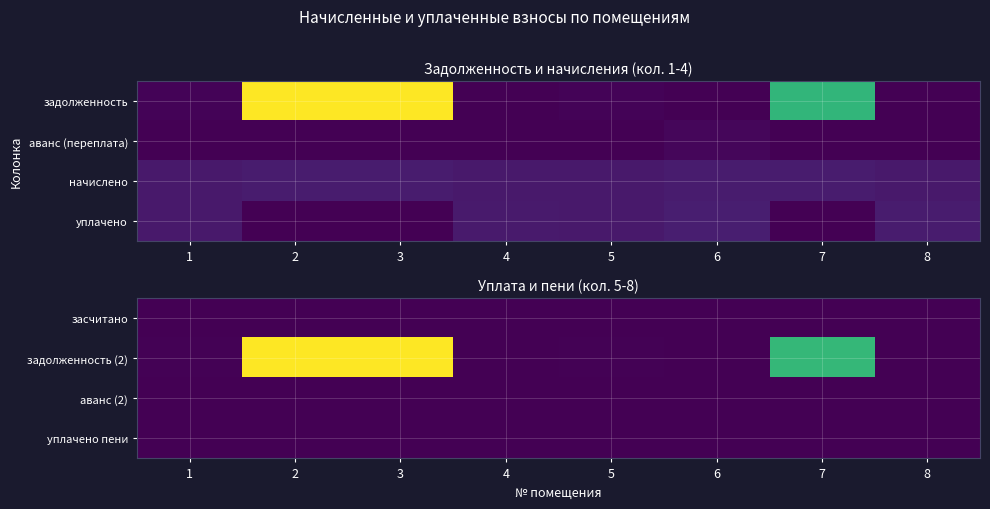

At which label does задолженность (2) reach its minimum?

4